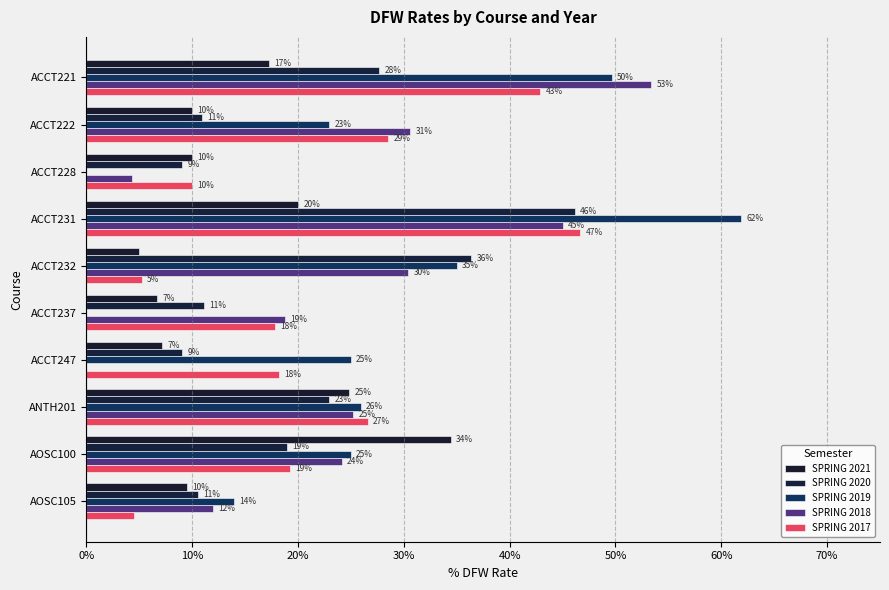

What is the average value of the SPRING 2020 series?

0.2